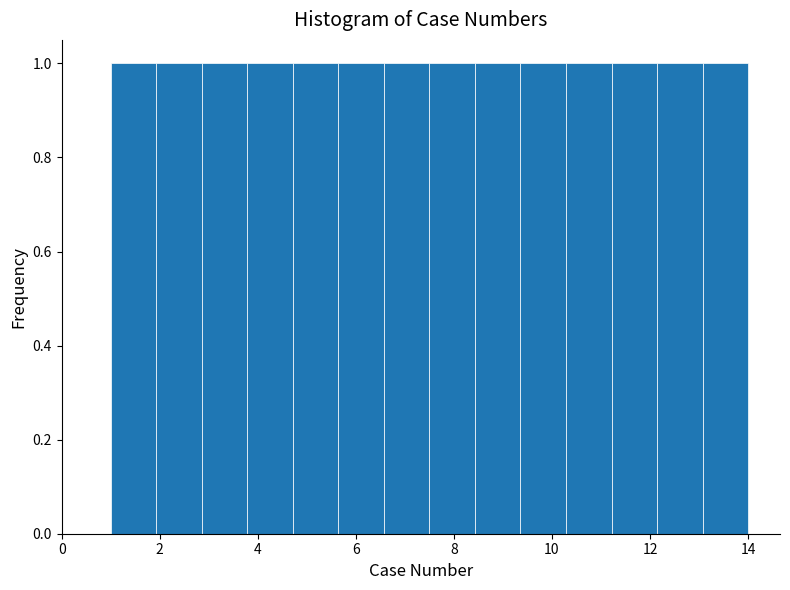

Reading left to right, transcribe this chart: for each bar, give the range it covers on the x-axis and its height. Neither the bar edges nor the heights are printed on the chart, so give them approximately, as read against the axes.

1.0 to 2.0: 1
2.0 to 2.8: 1
2.8 to 3.8: 1
3.8 to 4.8: 1
4.8 to 5.6: 1
5.6 to 6.6: 1
6.6 to 7.6: 1
7.6 to 8.4: 1
8.4 to 9.4: 1
9.4 to 10.2: 1
10.2 to 11.2: 1
11.2 to 12.2: 1
12.2 to 13.0: 1
13.0 to 14.0: 1